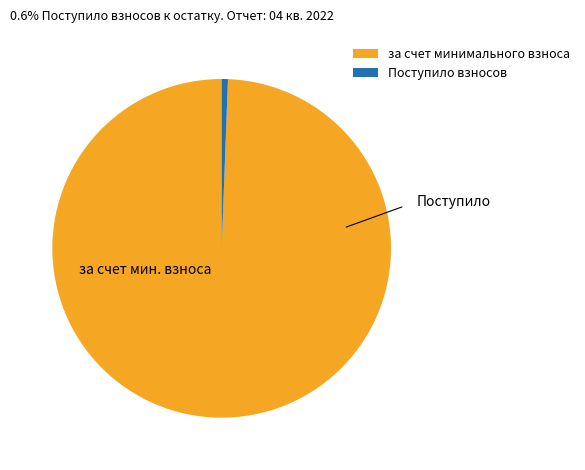

Is there any slice that represents more than half of the pie?

Yes